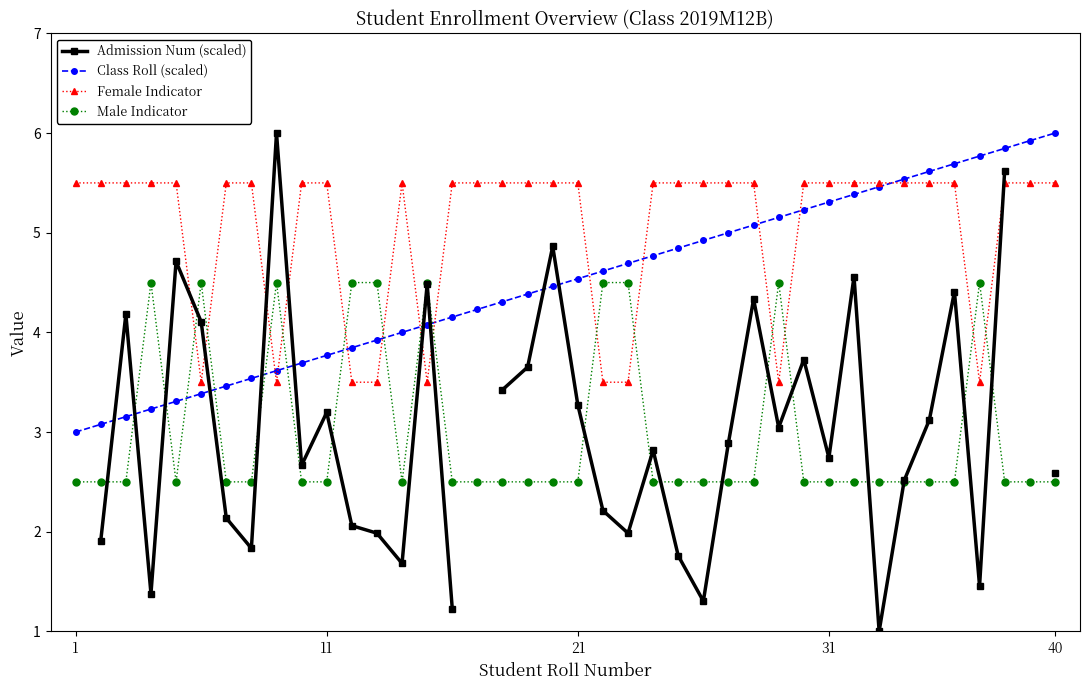

Which series ends up on top after the final intersection of Male Indicator and Class Roll (scaled)?

Class Roll (scaled)